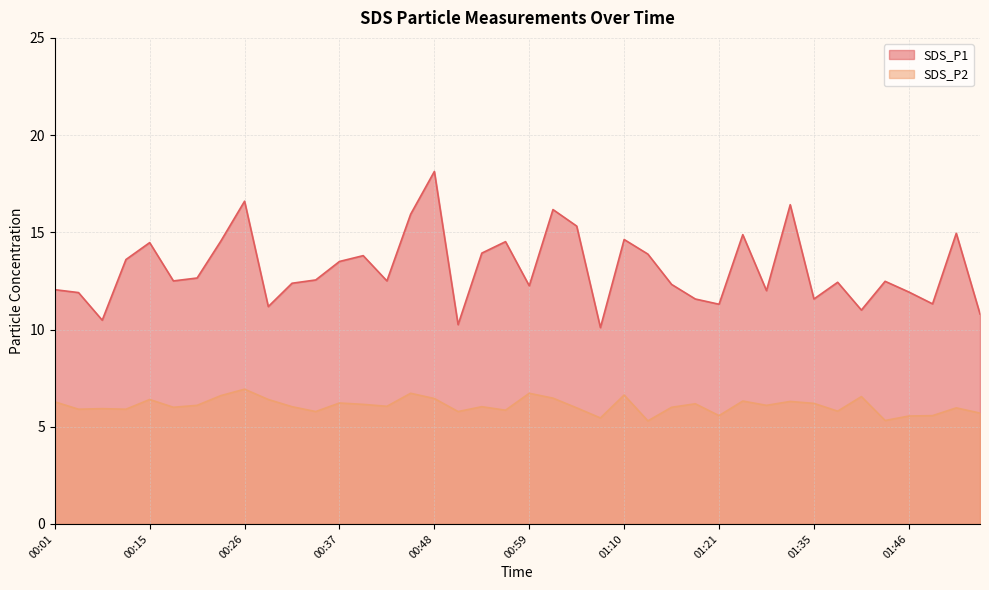

How many data points in SDS_P1 are above 12?

27